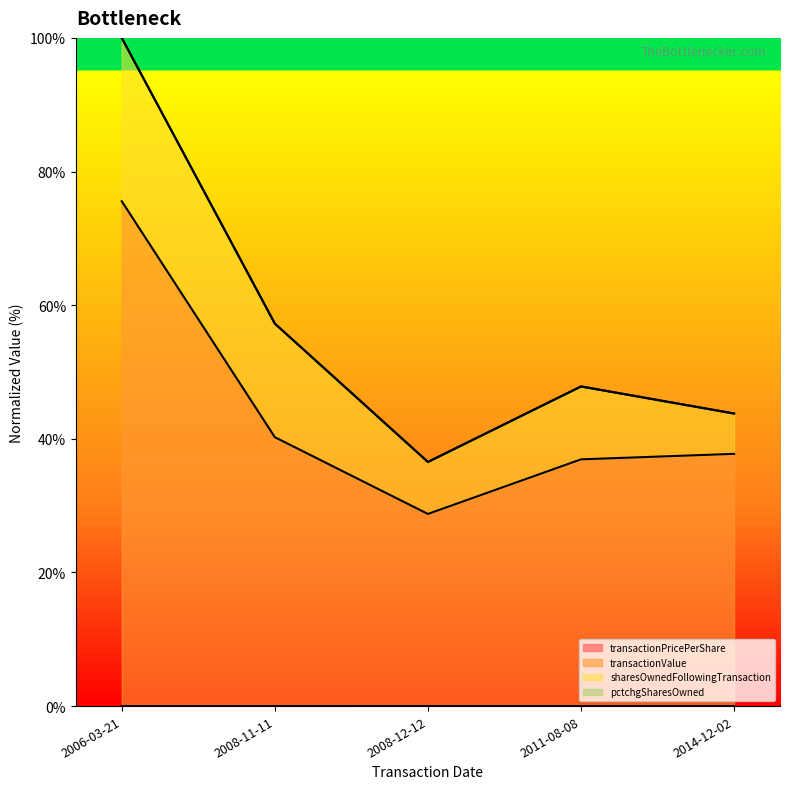

Which series has the largest total across all categories?

transactionValue